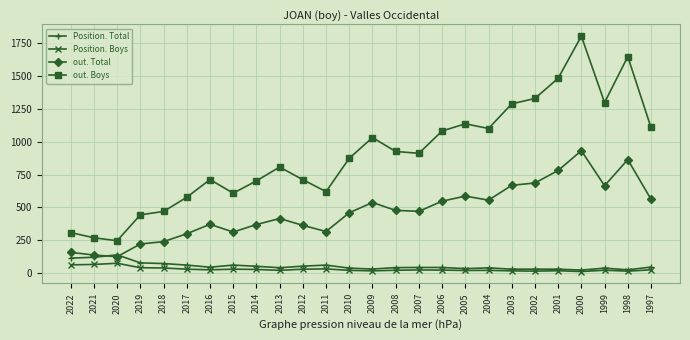

Read the out. Boys value at 2020.

247